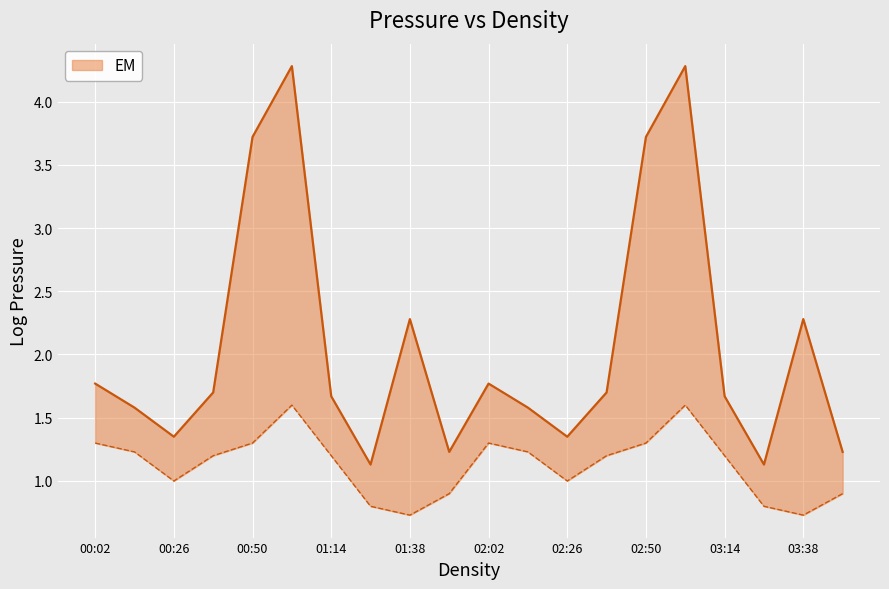

True or false: SDS_P1 has more than 0 points higher than both neighbors.

True